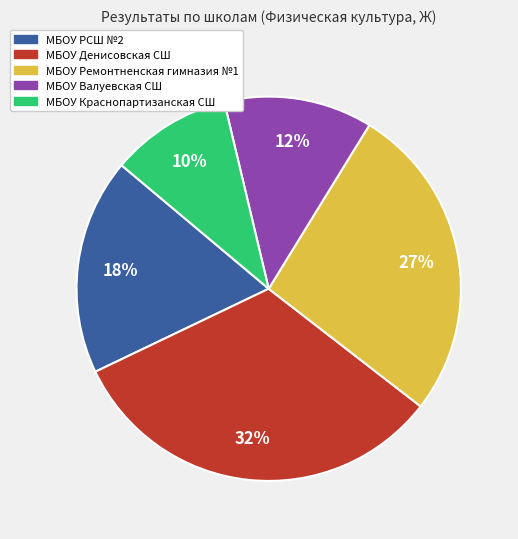

Is there any slice that represents more than half of the pie?

No